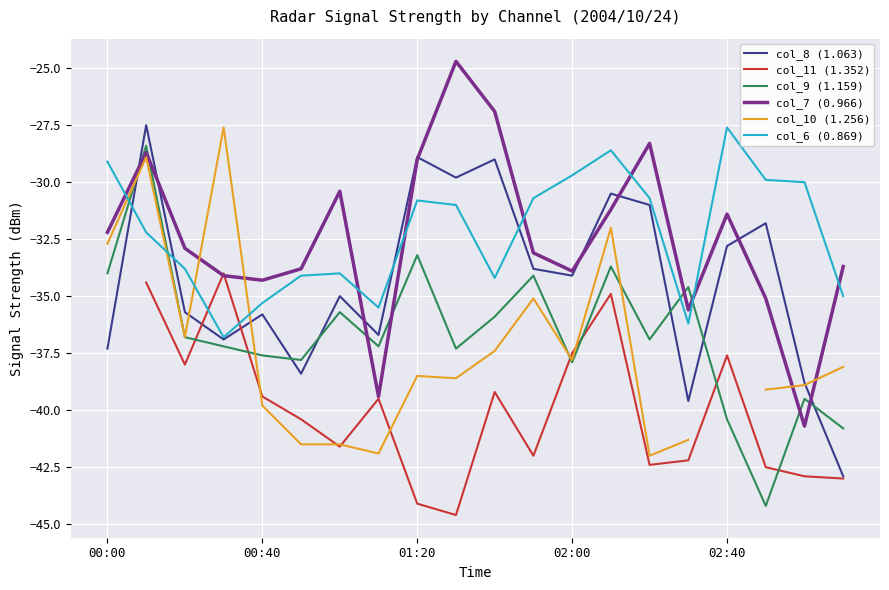

True or false: col_7 (0.966) and col_6 (0.869) intersect in this chart.

True